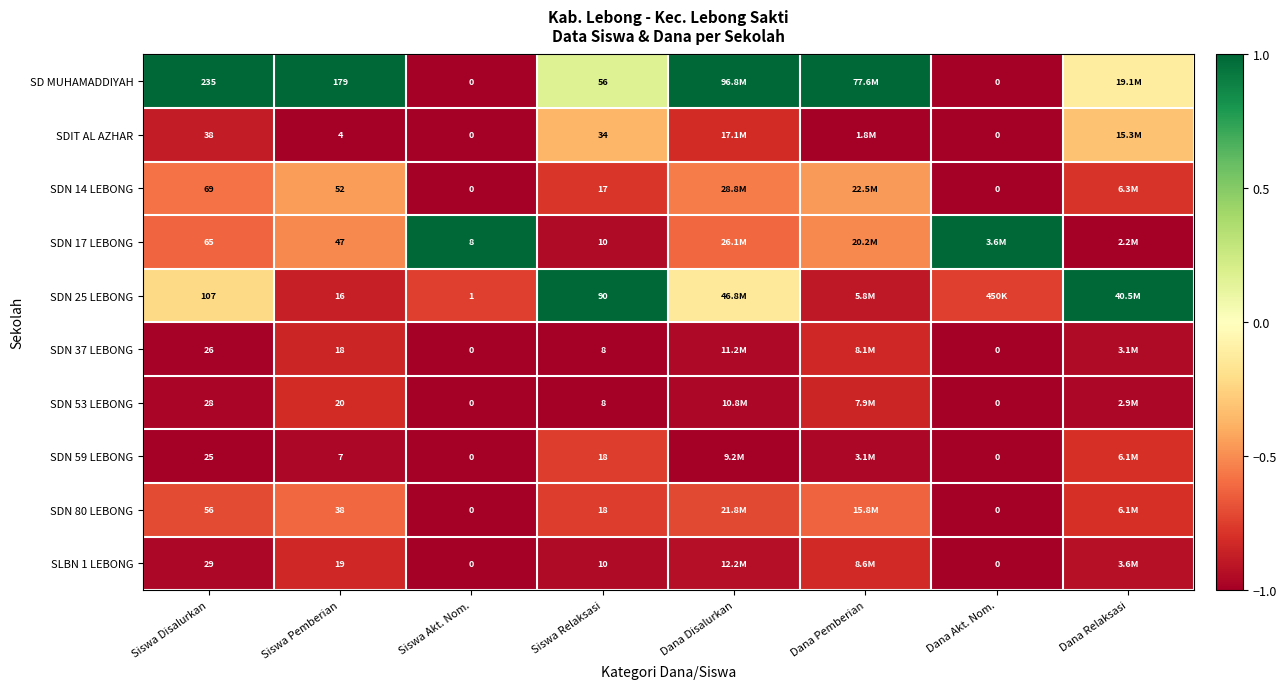

At which label is SDN 59 LEBONG closest to 0?

Siswa Relaksasi